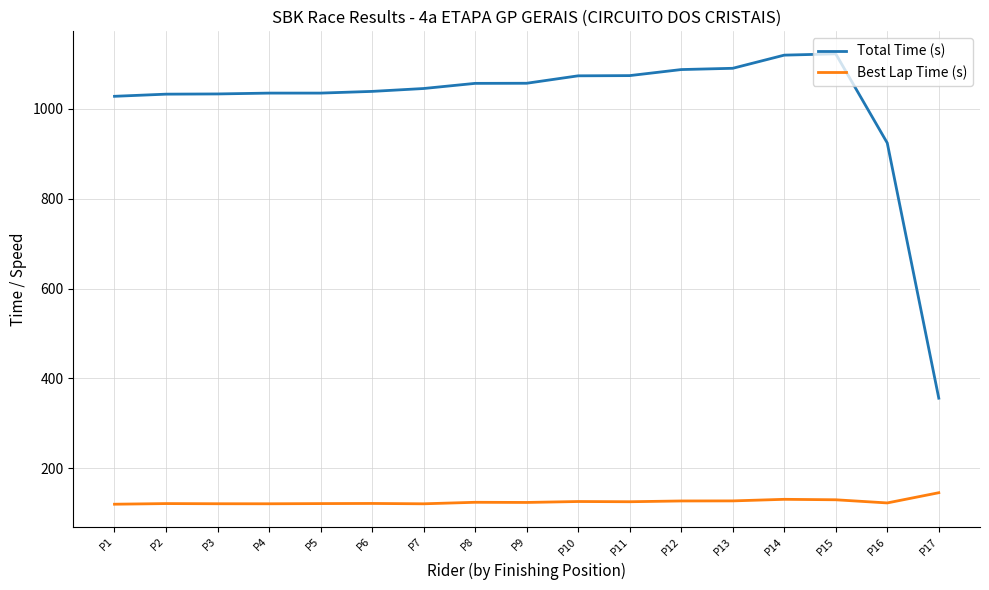

What is the average value of the Best Lap Time (s) series?

125.1